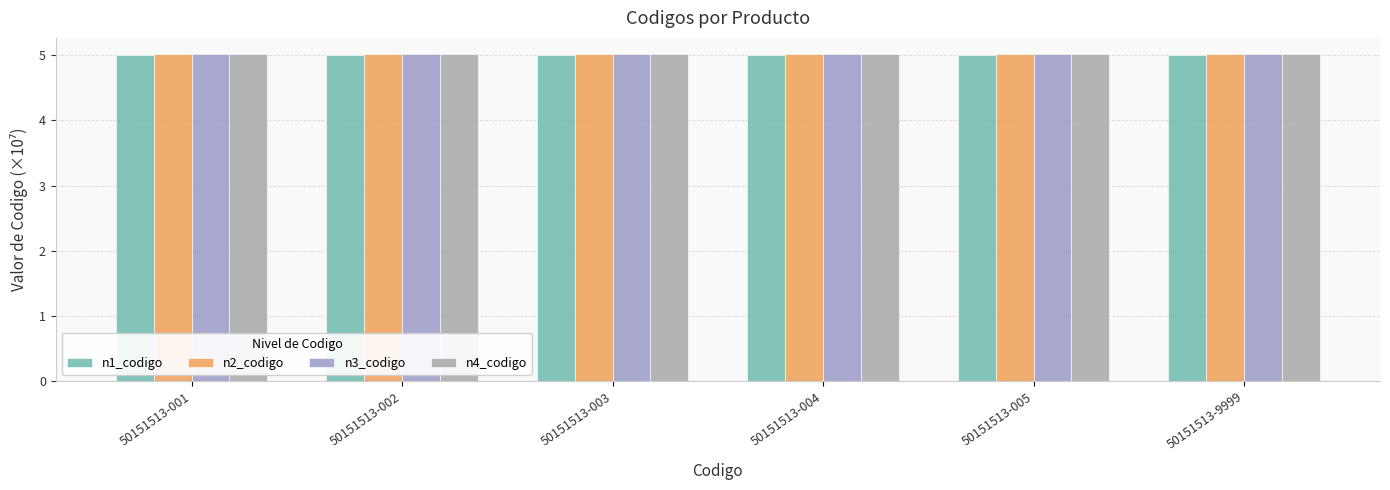

What is the sum of all n3_codigo values?

30.1